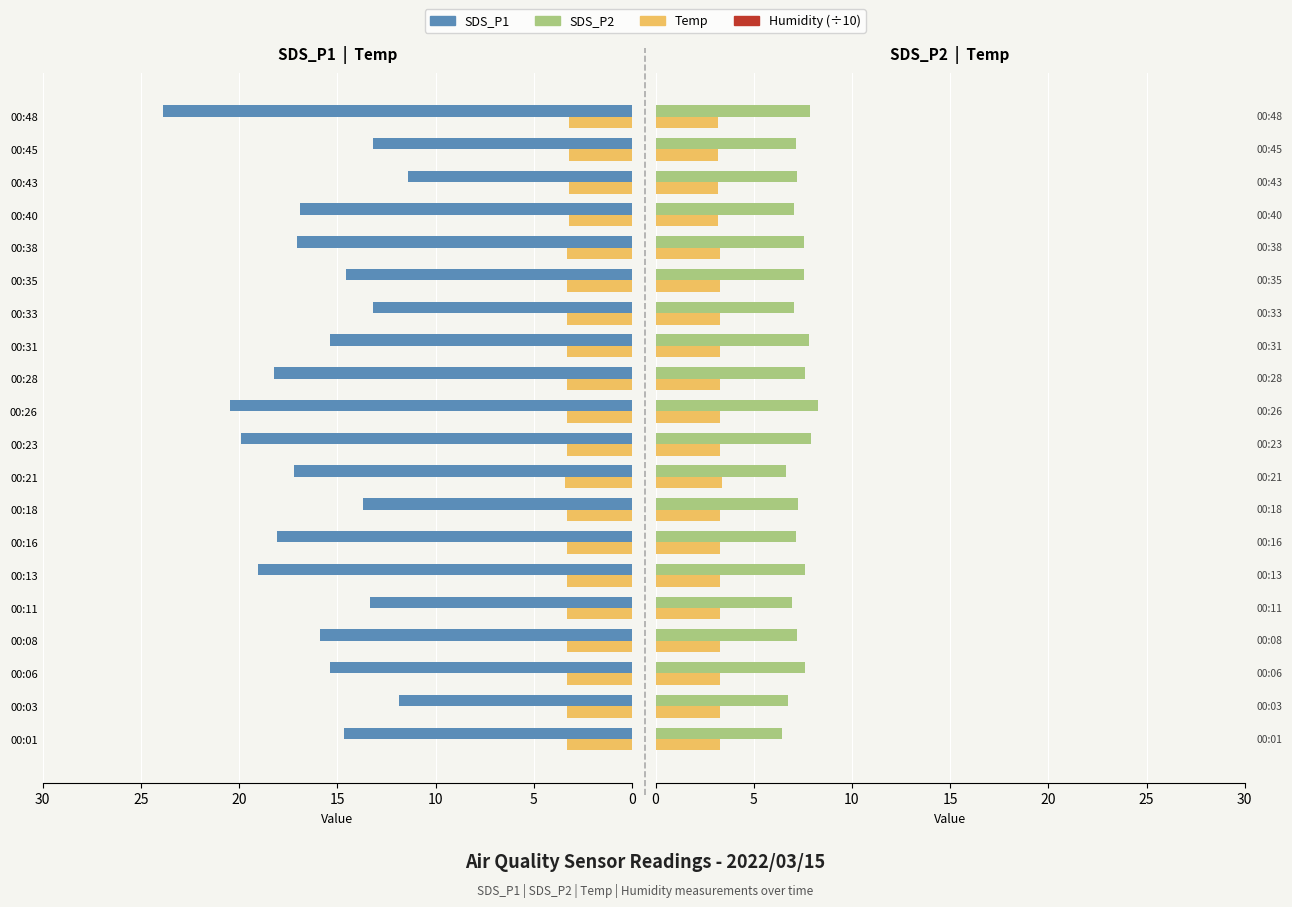

What is the maximum value shown in the chart?

23.9